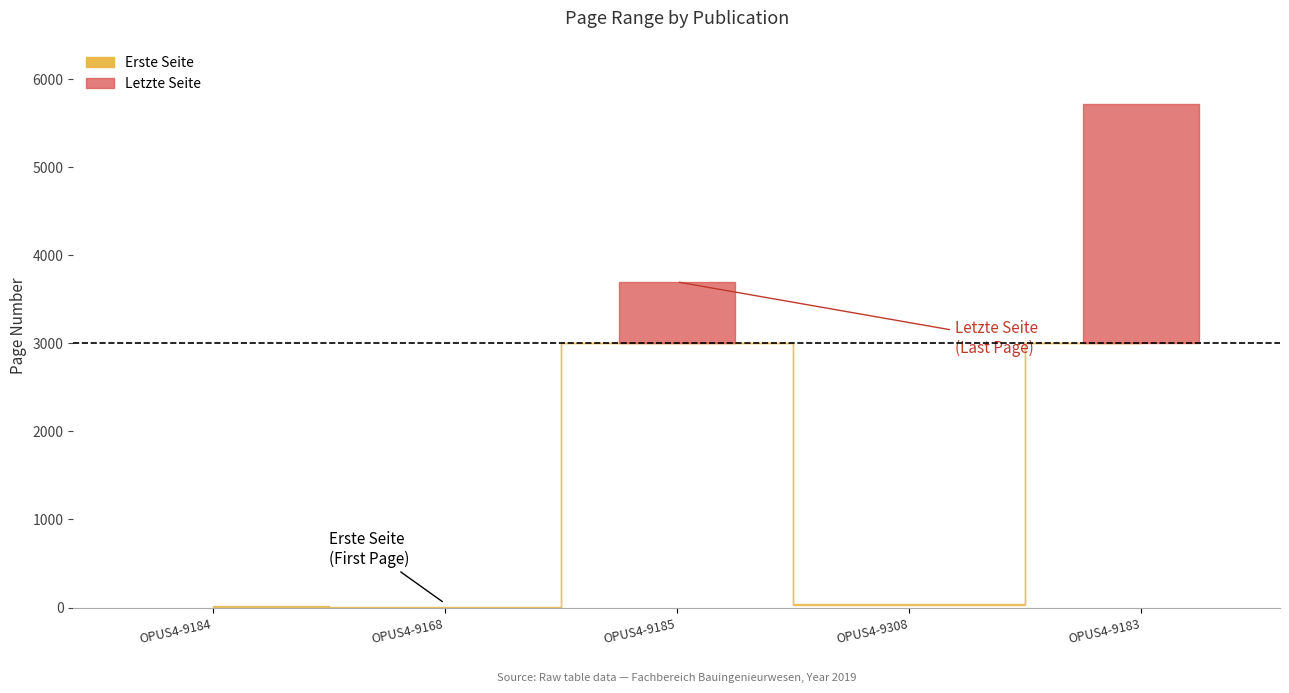

True or false: Letzte Seite has a value of 3698 at OPUS4-9185.

True